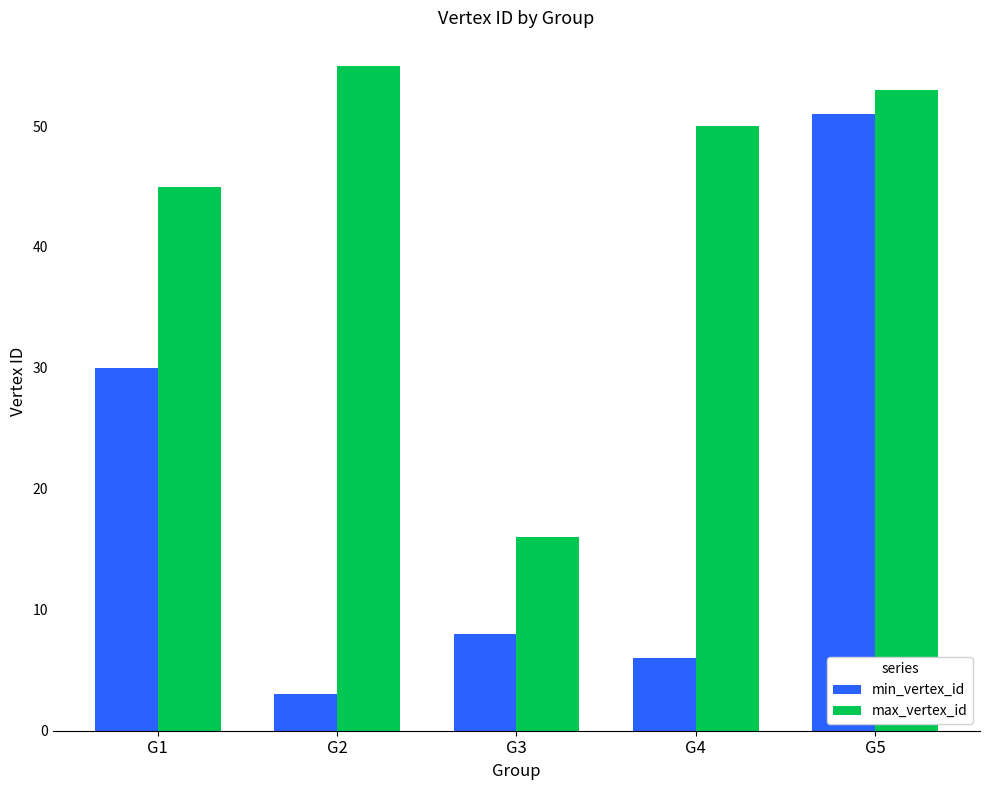

Which category has the highest value in the min_vertex_id series?

G5